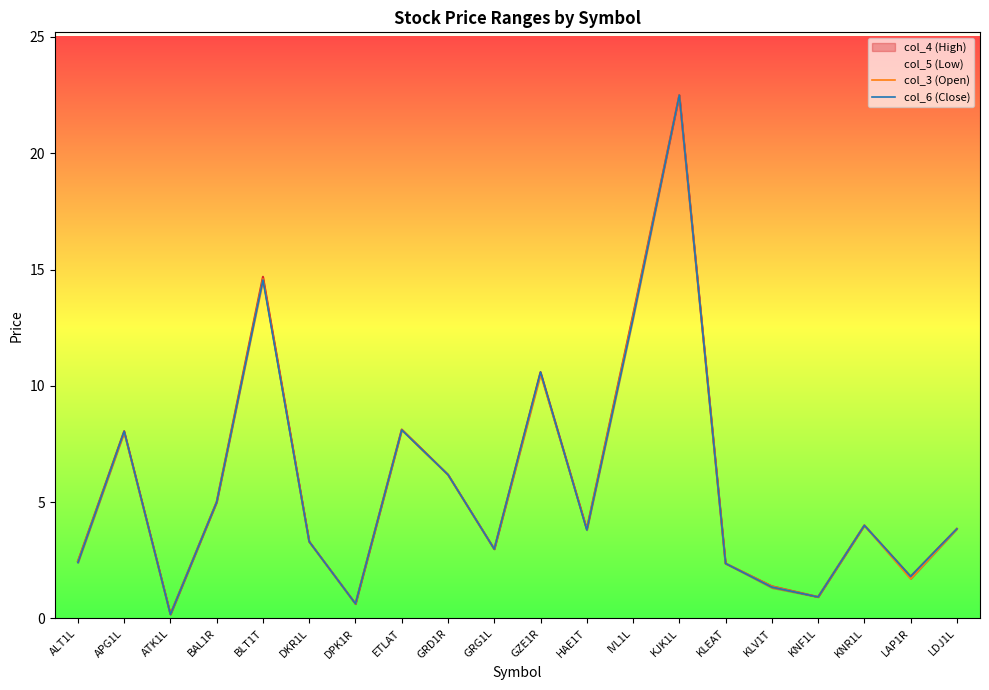

True or false: col_6 (Close) has a value of 10.6 at GZE1R.

True